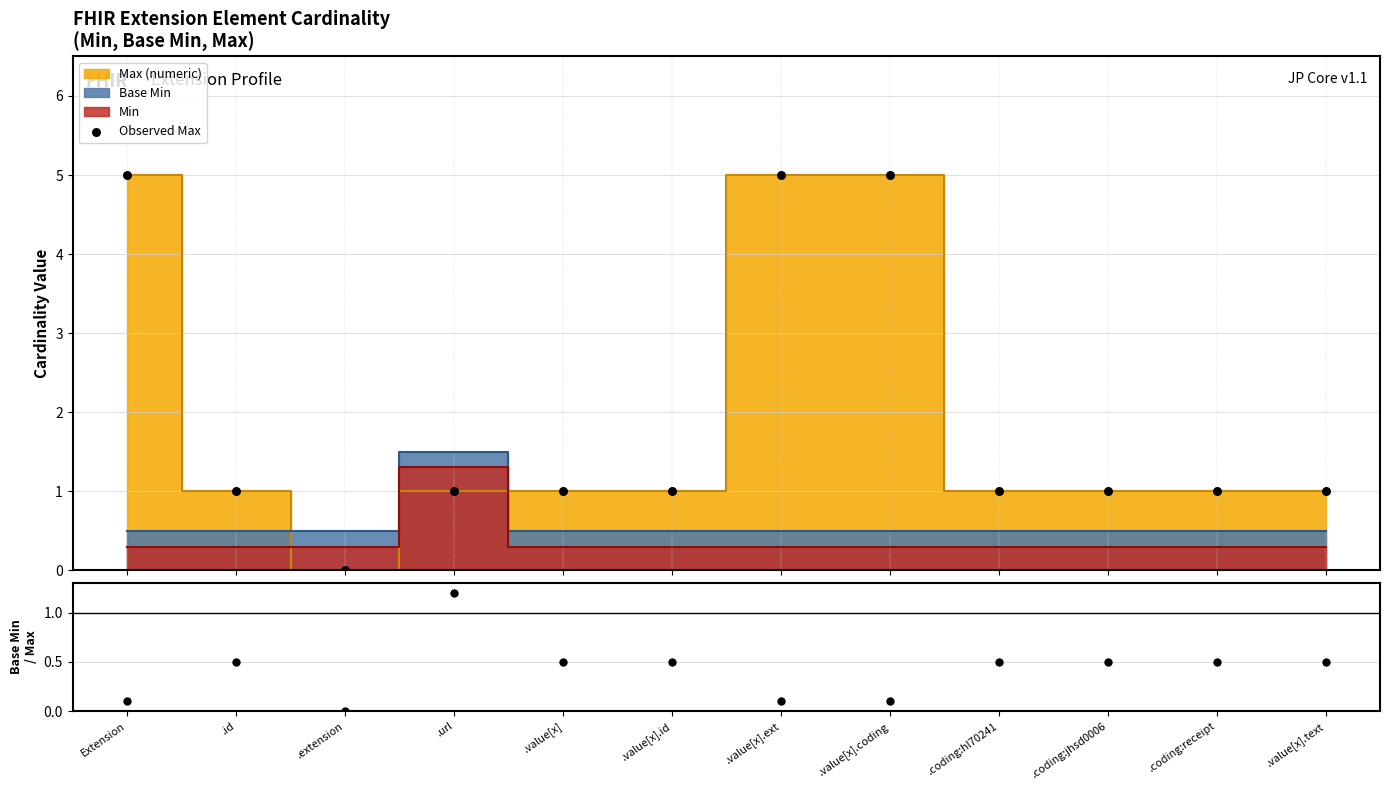

Which series has the largest total across all categories?

Observed Max